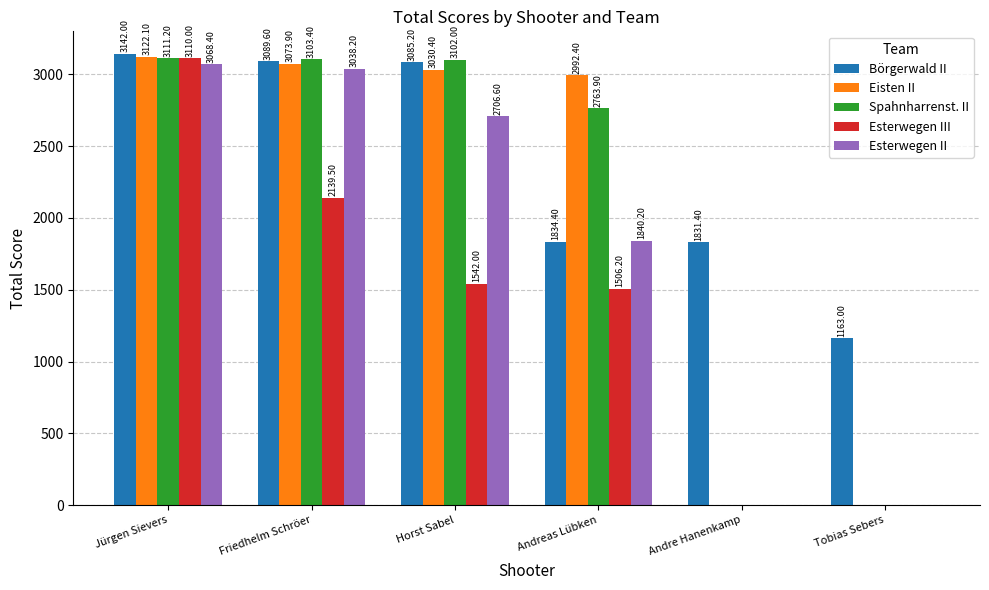

At which category is the sum across all series the highest?

Jürgen Sievers